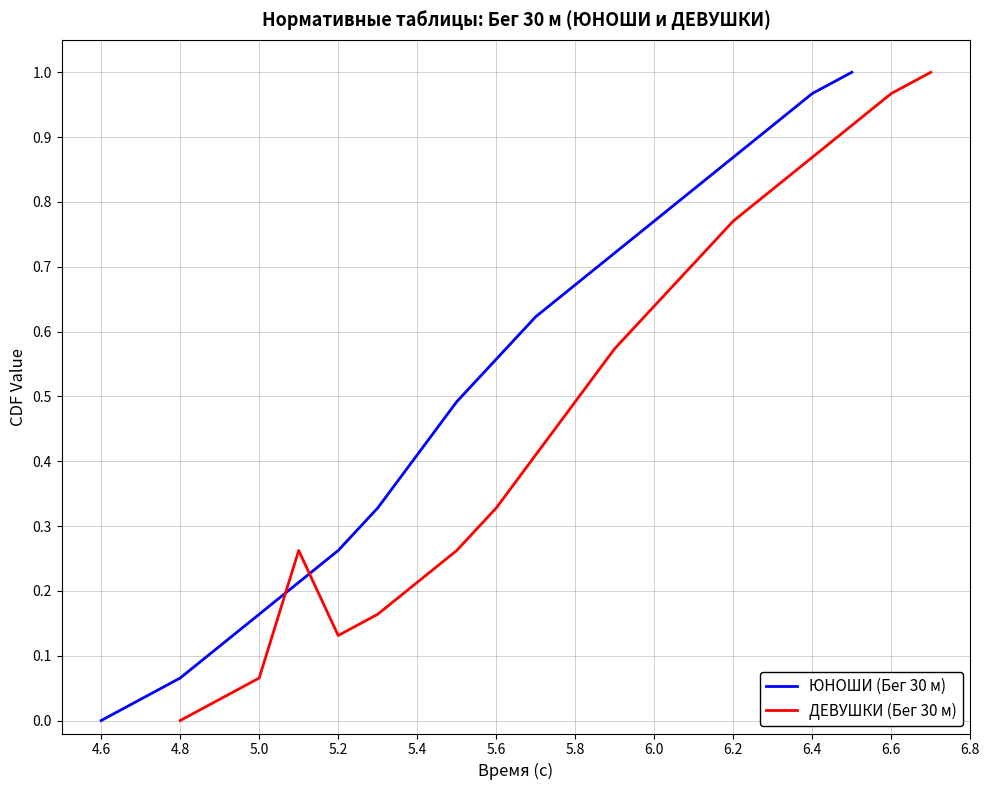

Is it true that ЮНОШИ (Бег 30 м) equals 1.2 at 5.8?

False